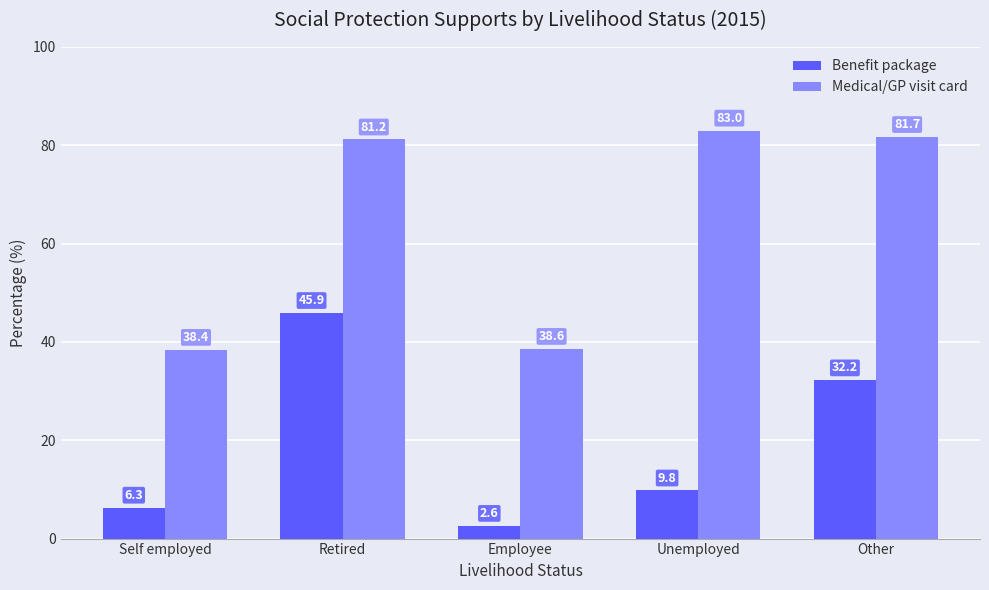

Which label corresponds to the largest value in the chart?

Unemployed